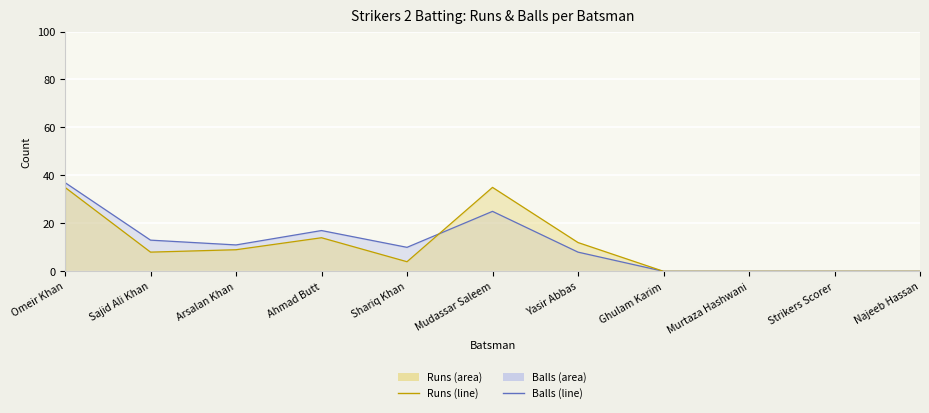

True or false: Runs (line) has a value of 12 at Yasir Abbas.

True